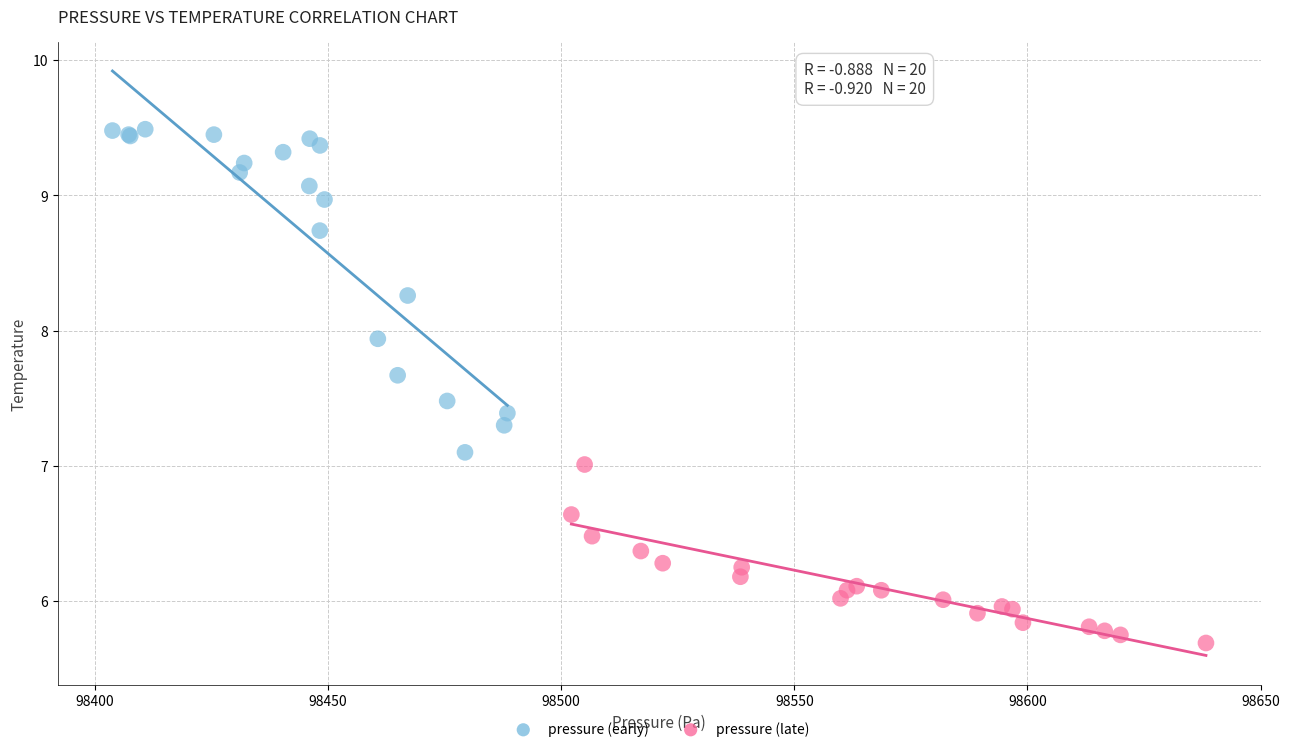

Which series reaches the minimum Y coordinate?

pressure (late)